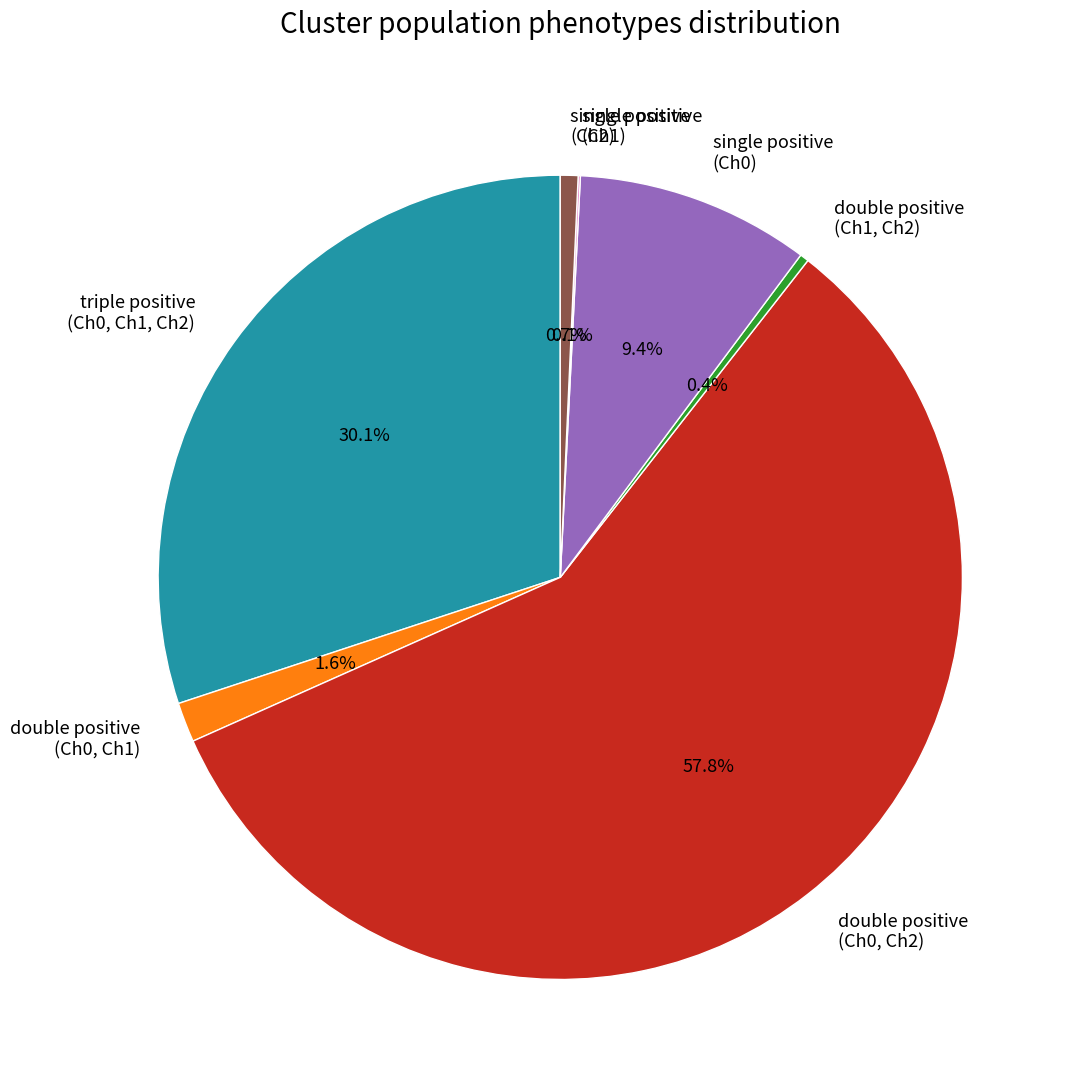

Between single positive (Ch2) and single positive (Ch0), which is larger?

single positive (Ch0)